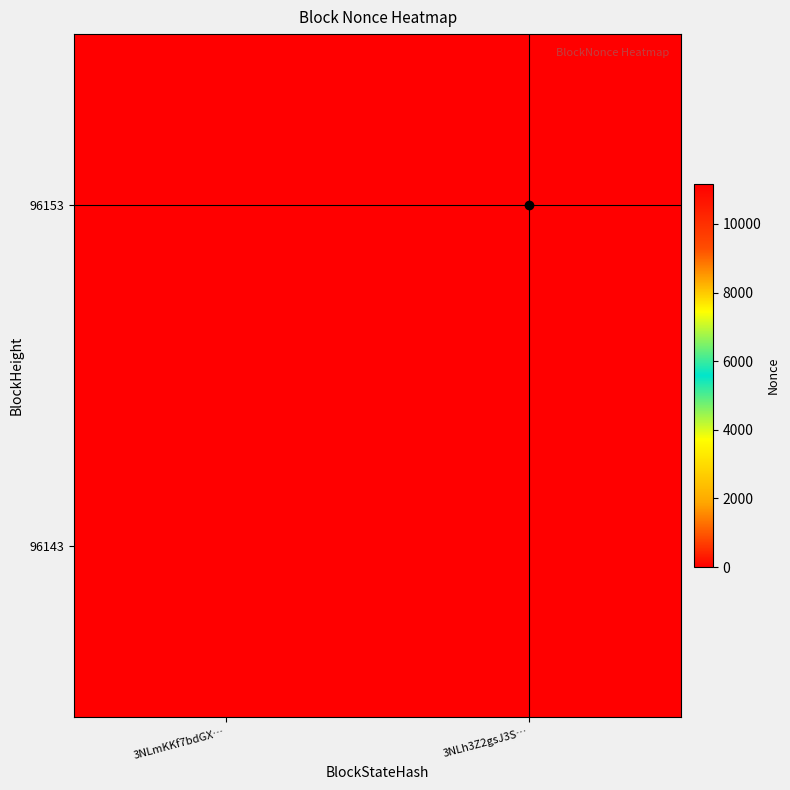

What is the greatest value displayed?

11168